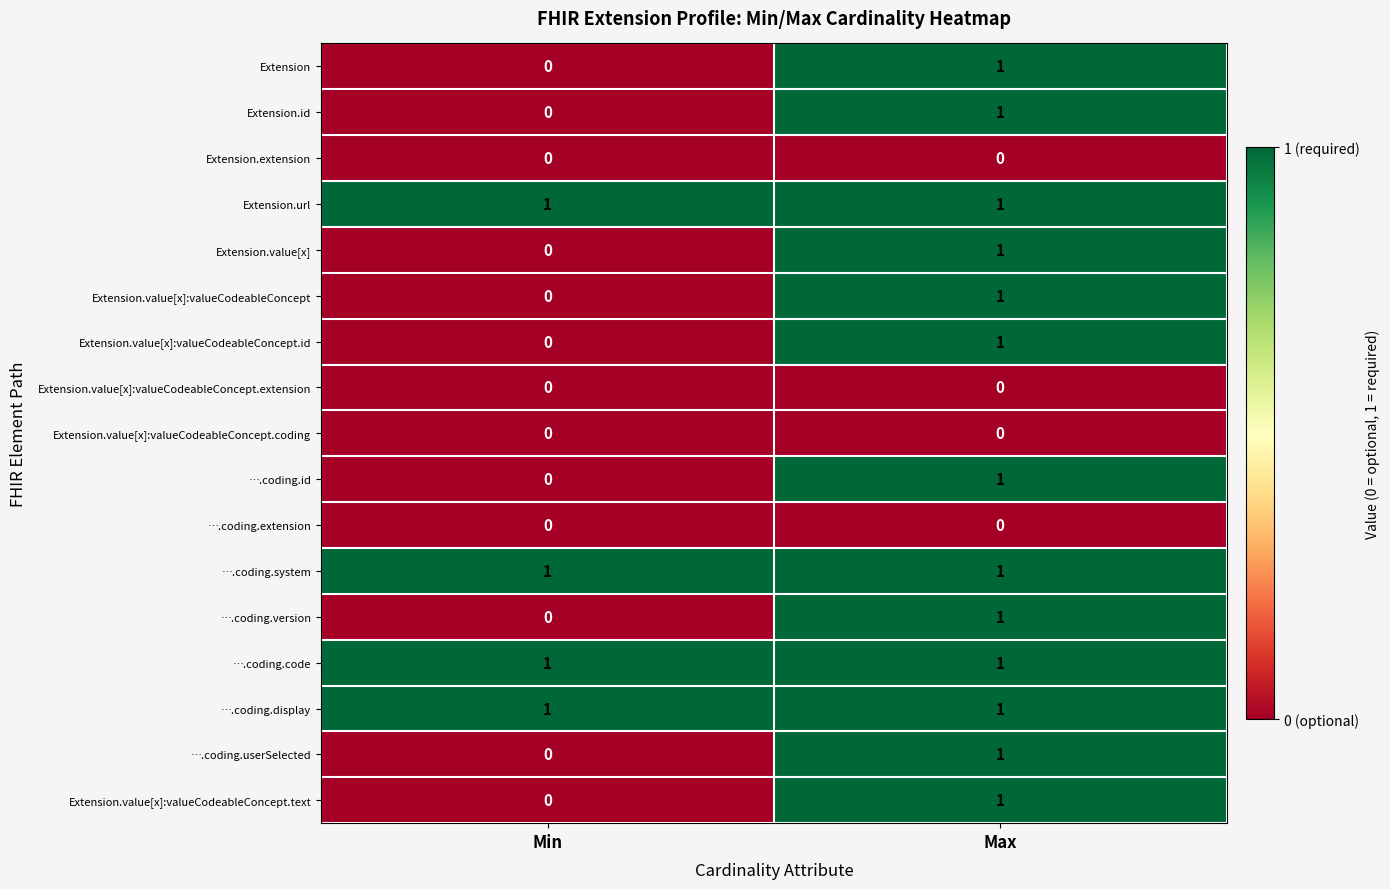

How many series are shown in this chart?

17